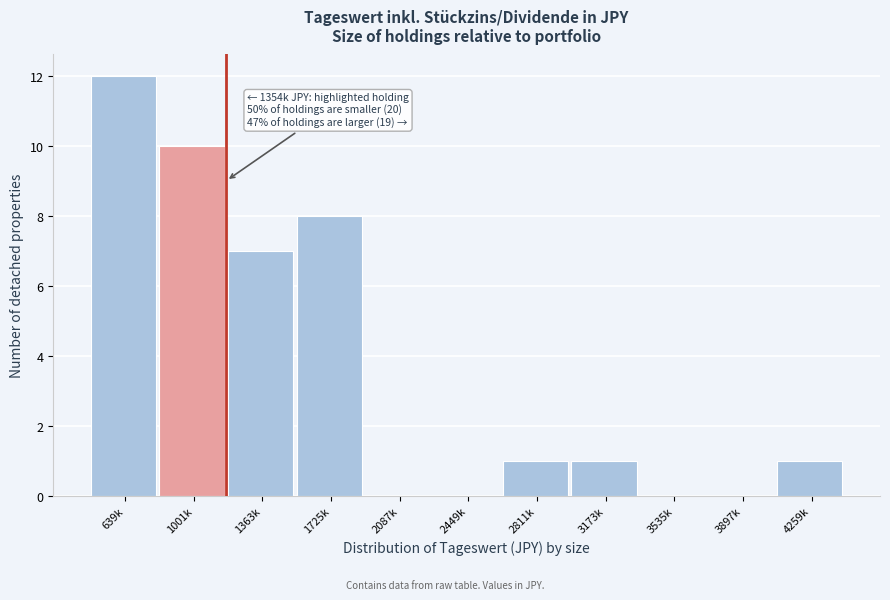

Reading left to right, transcribe all the data shown in this chart.

639k=12	1001k=10	1363k=7	1725k=8	2087k=0	2449k=0	2811k=1	3173k=1	3535k=0	3897k=0	4259k=1